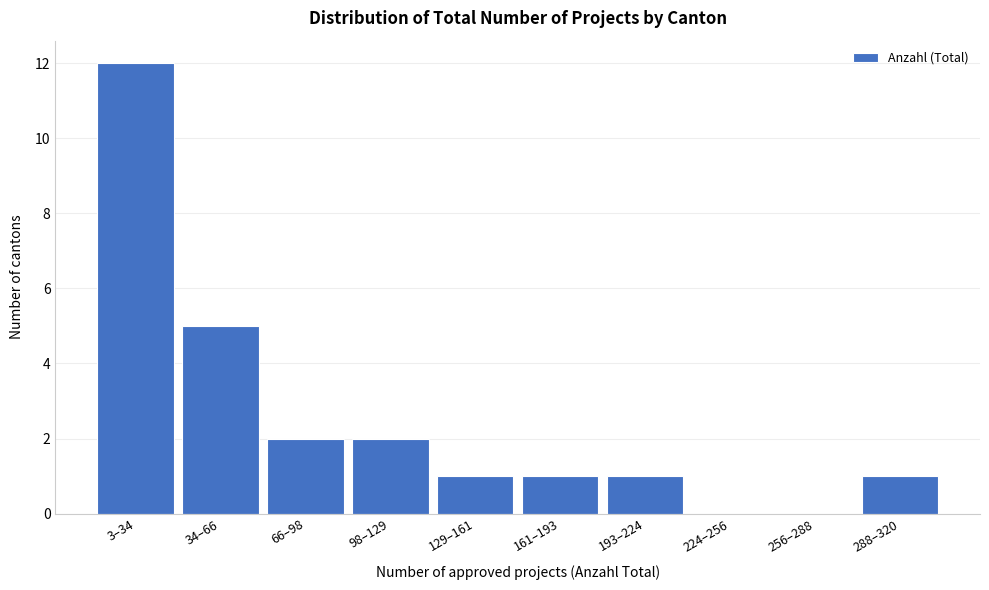

Reading left to right, transcribe all the data shown in this chart.

3–34=12	34–66=5	66–98=2	98–129=2	129–161=1	161–193=1	193–224=1	224–256=0	256–288=0	288–320=1